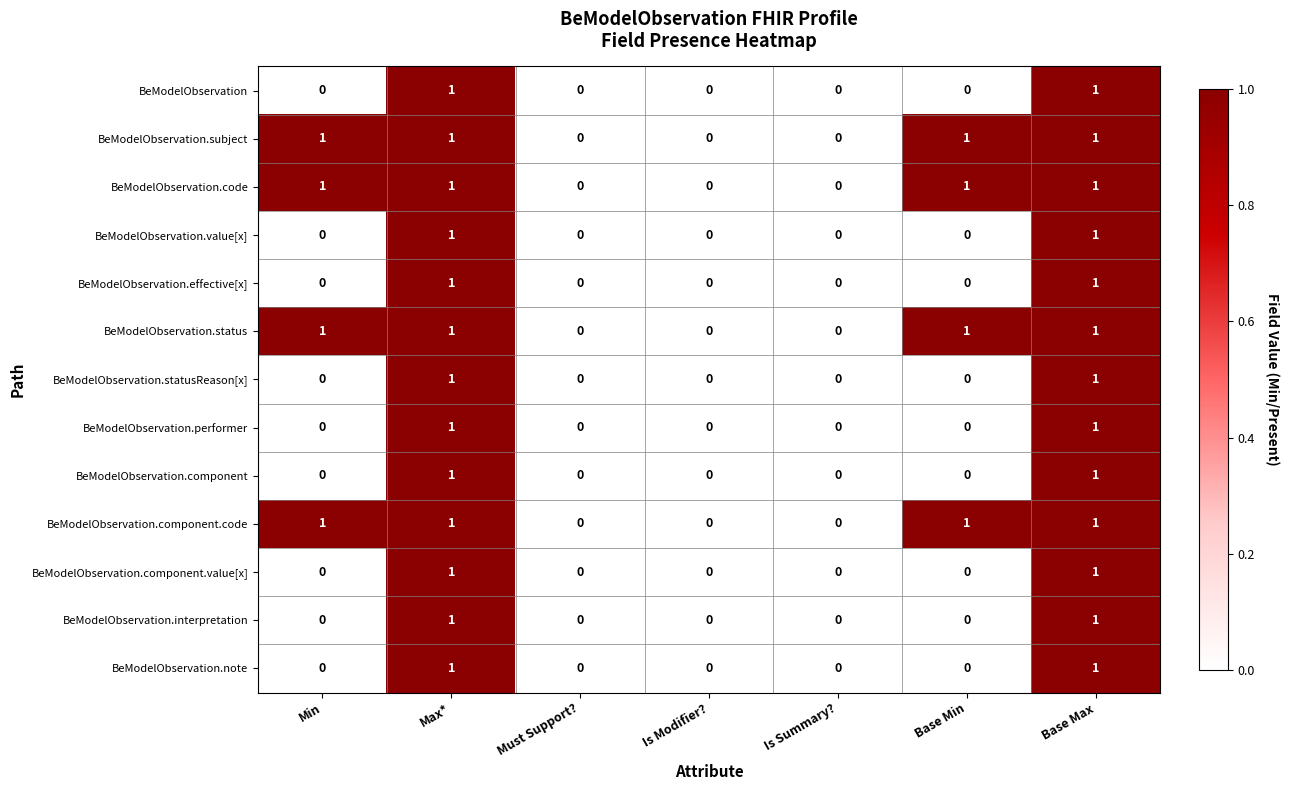

The value of BeModelObservation.value[x] at Is Summary? is 0. True or false?

True